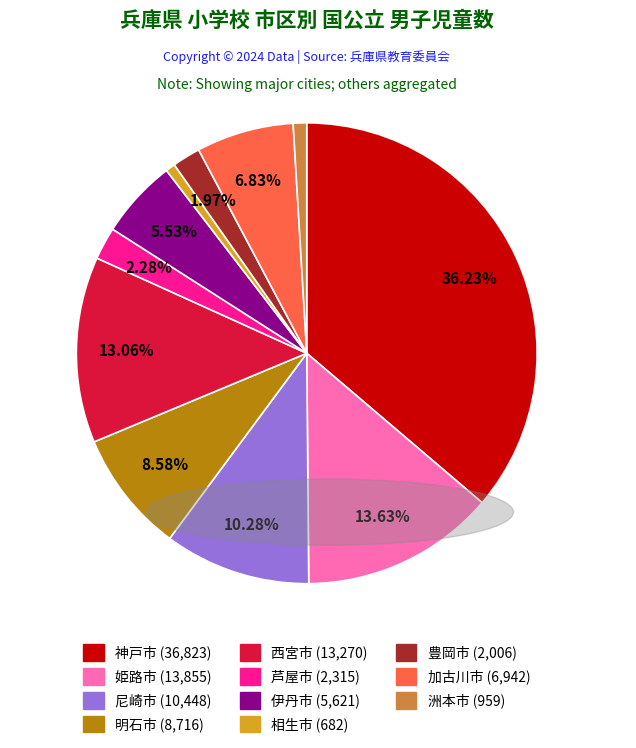

Which category has the biggest portion of the pie?

神戸市